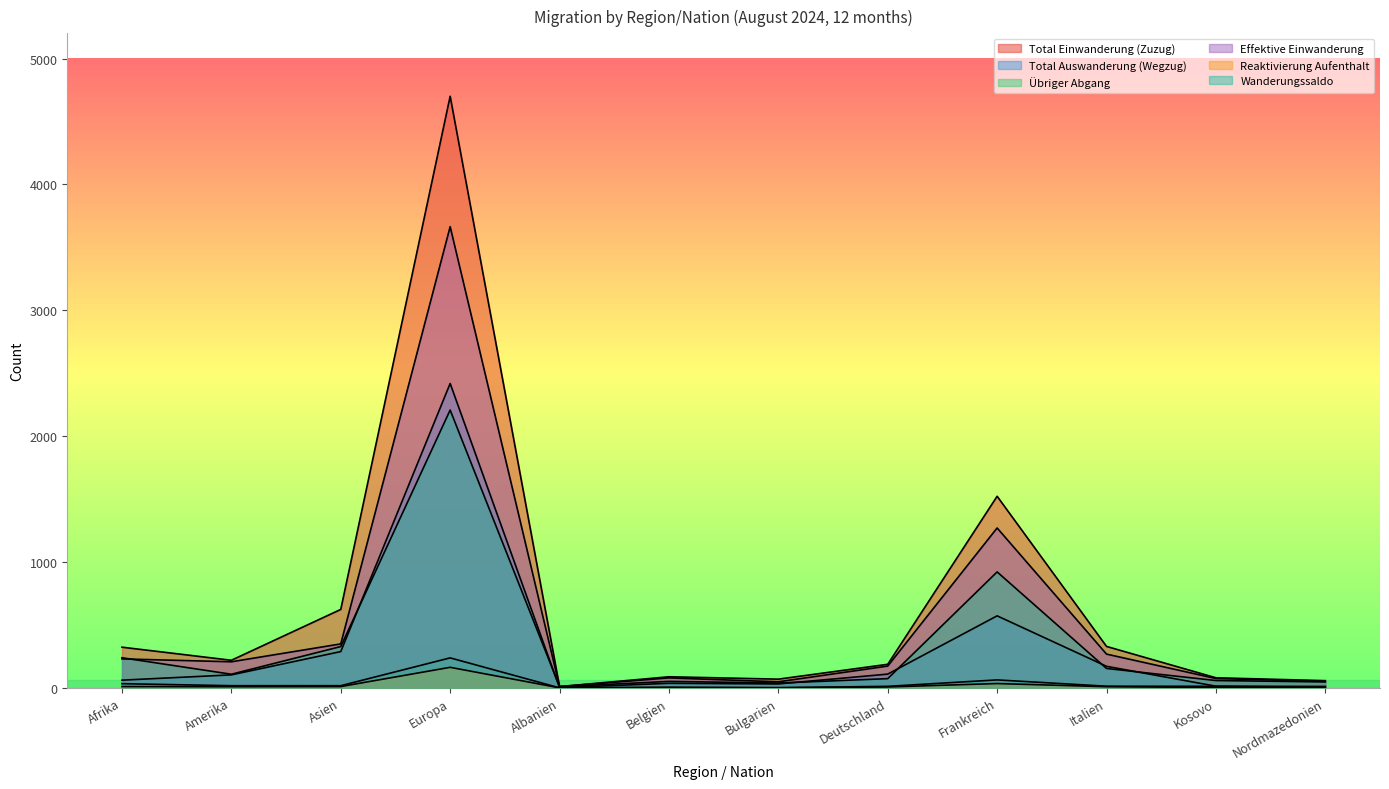

Which series has the largest range (max minus min)?

Total Einwanderung (Zuzug)